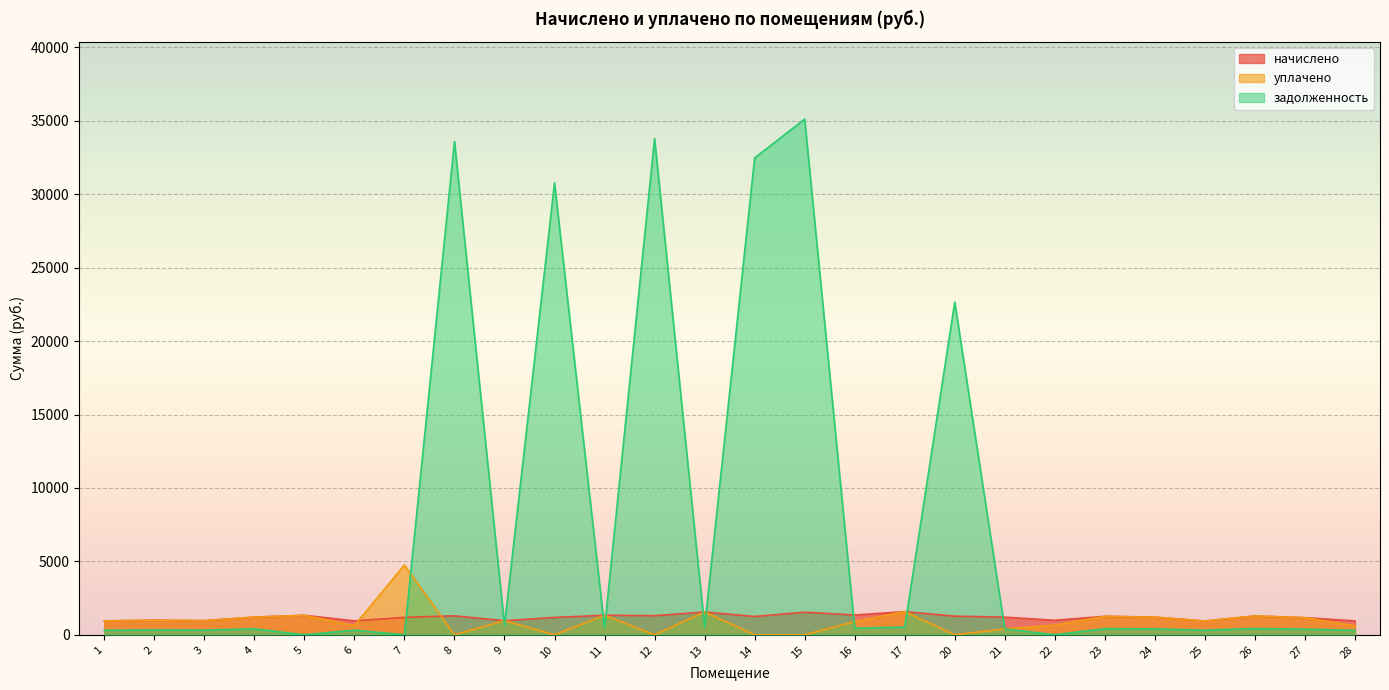

What is the average value of the начислено series?

1198.5